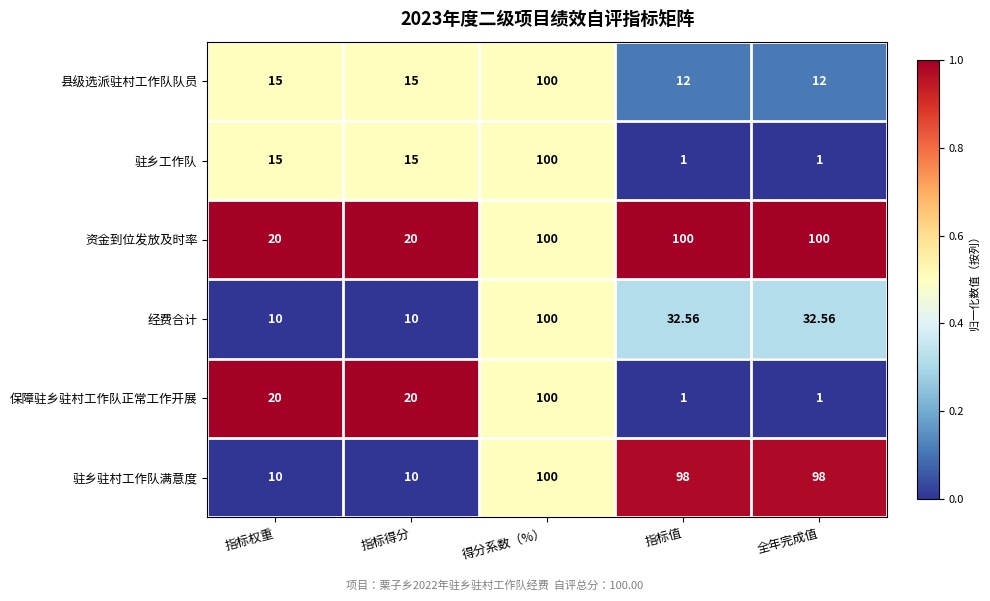

Is the value of 保障驻乡驻村工作队正常工作开展 at 全年完成值 greater than the value of 经费合计 at 得分系数（%）?

No